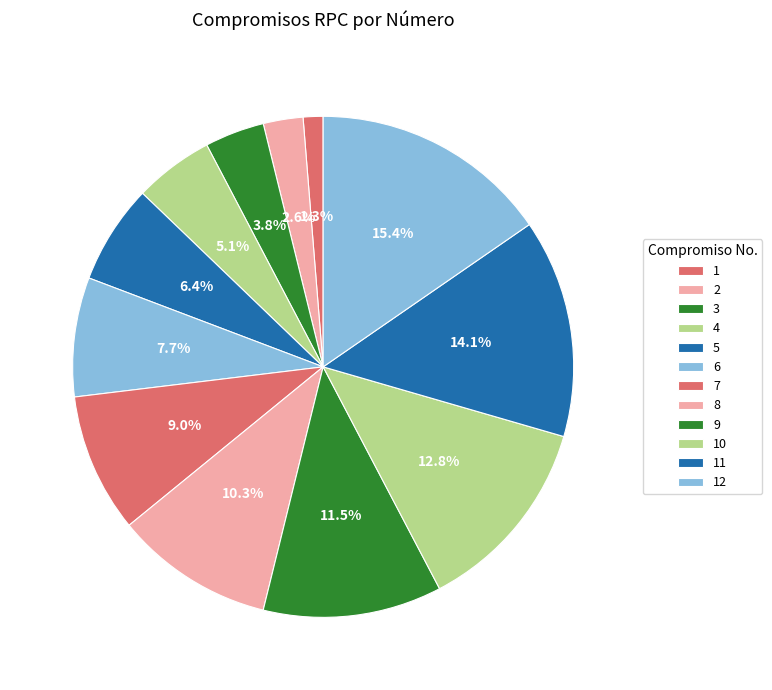

True or false: 11 accounts for 1% of the total.

False